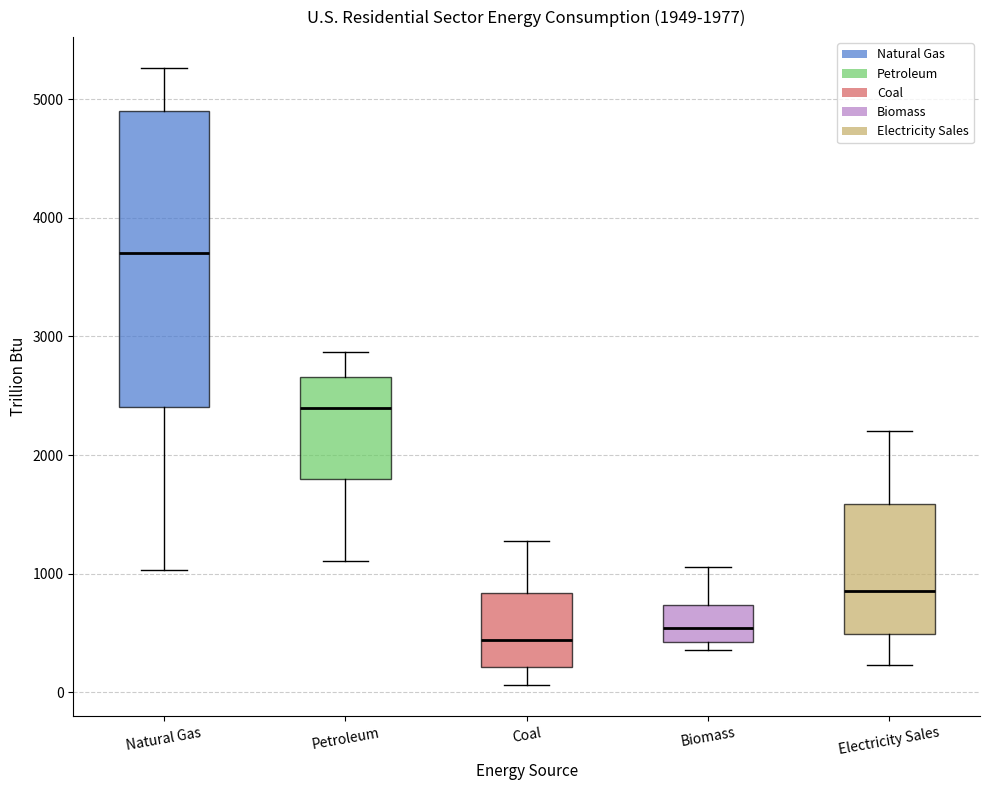

Which box is the tallest, from its lower edge to its upper edge?

Natural Gas